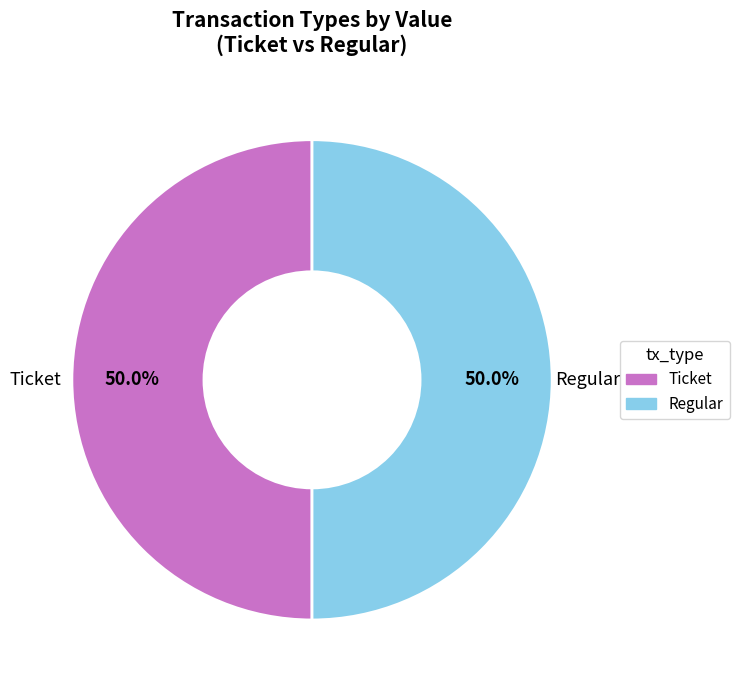

To the nearest percent, what is the combined percentage of Regular and Ticket?

100%